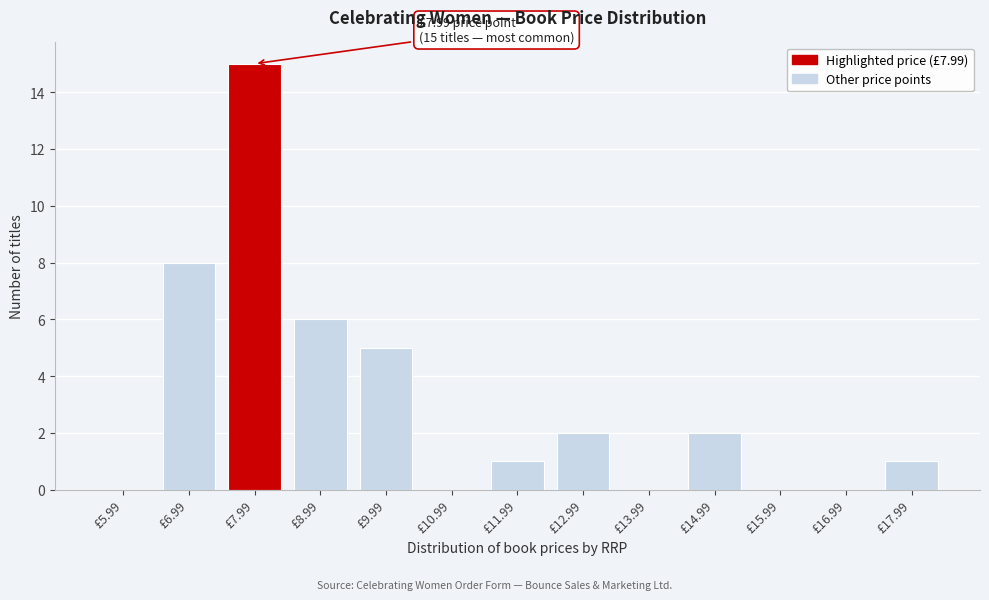

Reading right to left, what are all the values shown in this chart?

£17.99=1	£16.99=0	£15.99=0	£14.99=2	£13.99=0	£12.99=2	£11.99=1	£10.99=0	£9.99=5	£8.99=6	£7.99=15	£6.99=8	£5.99=0